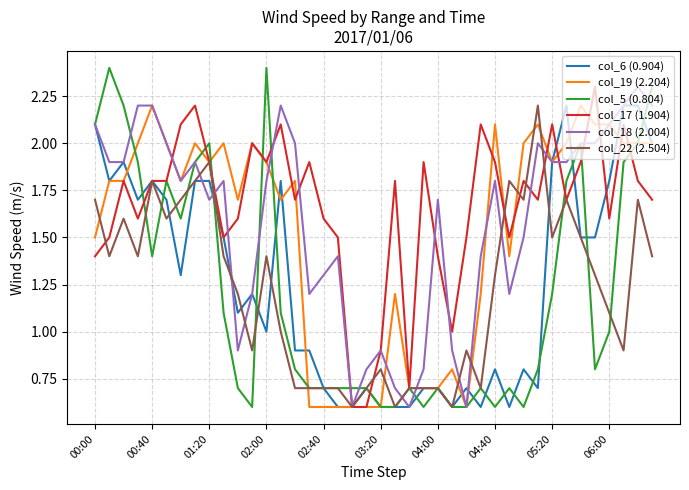

What is the greatest value displayed?

2.4